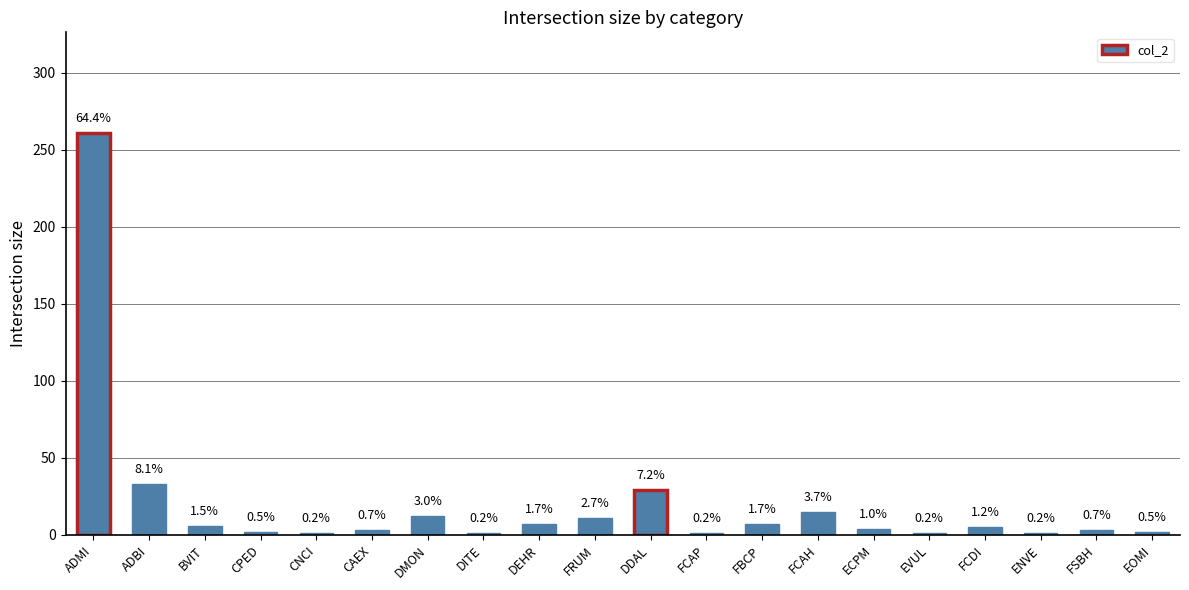

Rank the categories by value from lowest to highest.

CNCI, DITE, FCAP, EVUL, ENVE, CPED, EOMI, CAEX, FSBH, ECPM, FCDI, BVIT, DEHR, FBCP, FRUM, DMON, FCAH, DDAL, ADBI, ADMI